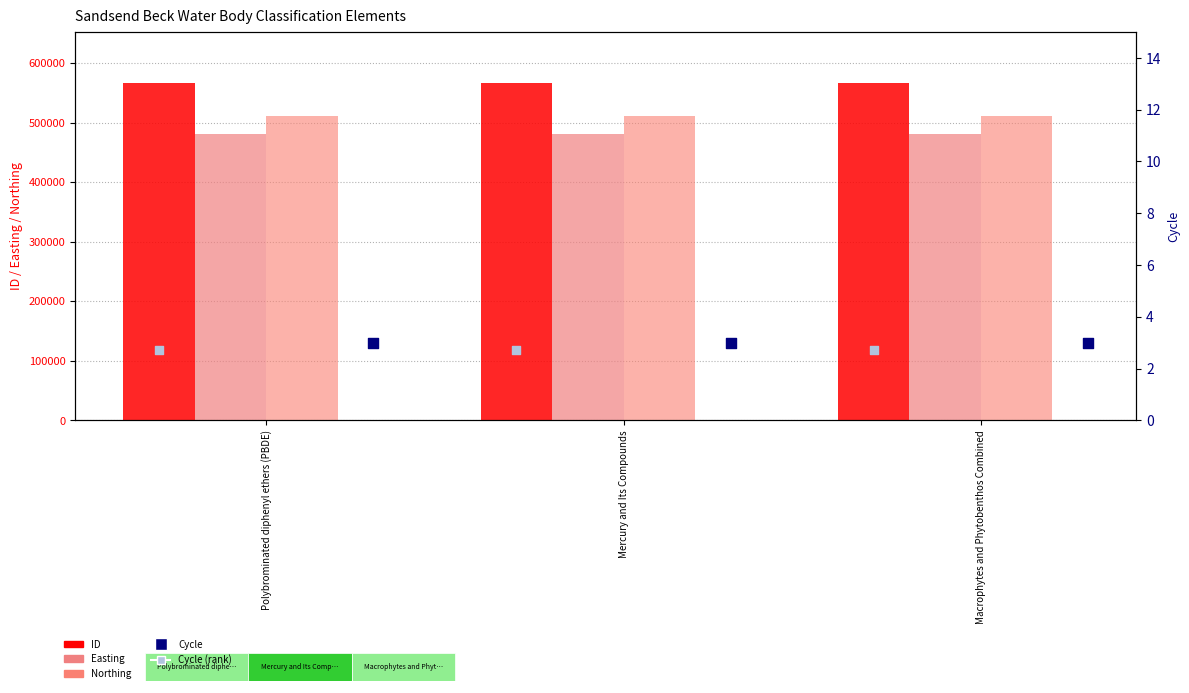

Which series reaches the minimum Y coordinate?

Cycle (rank)